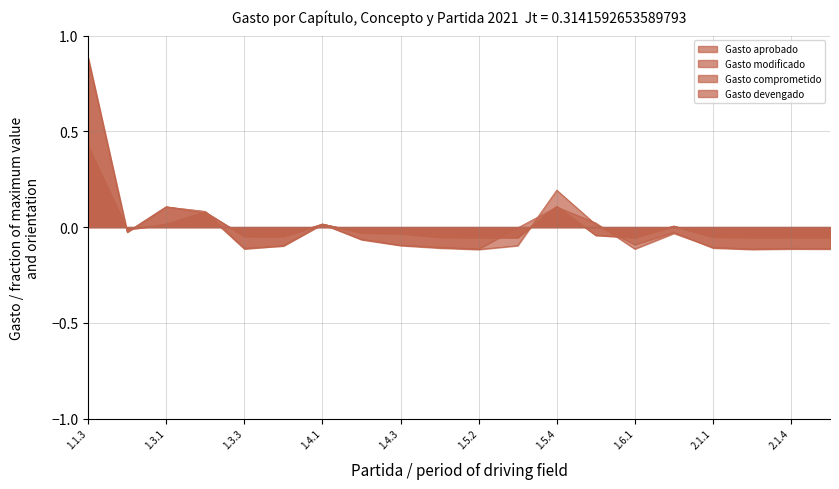

How many data points does each series have?

20